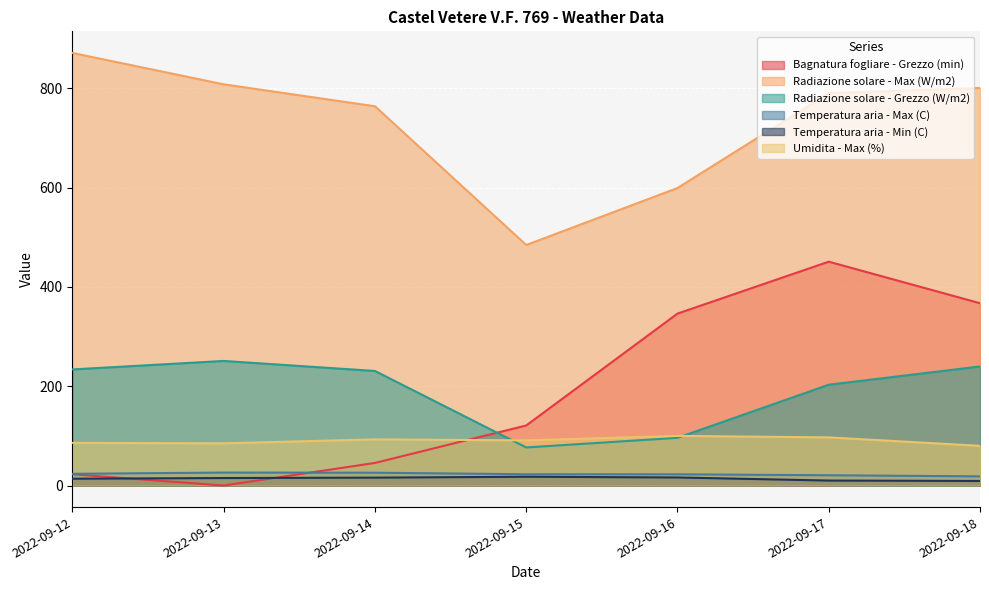

What is the value of the Bagnatura fogliare - Grezzo (min) point at the 6th from the left?

451.0